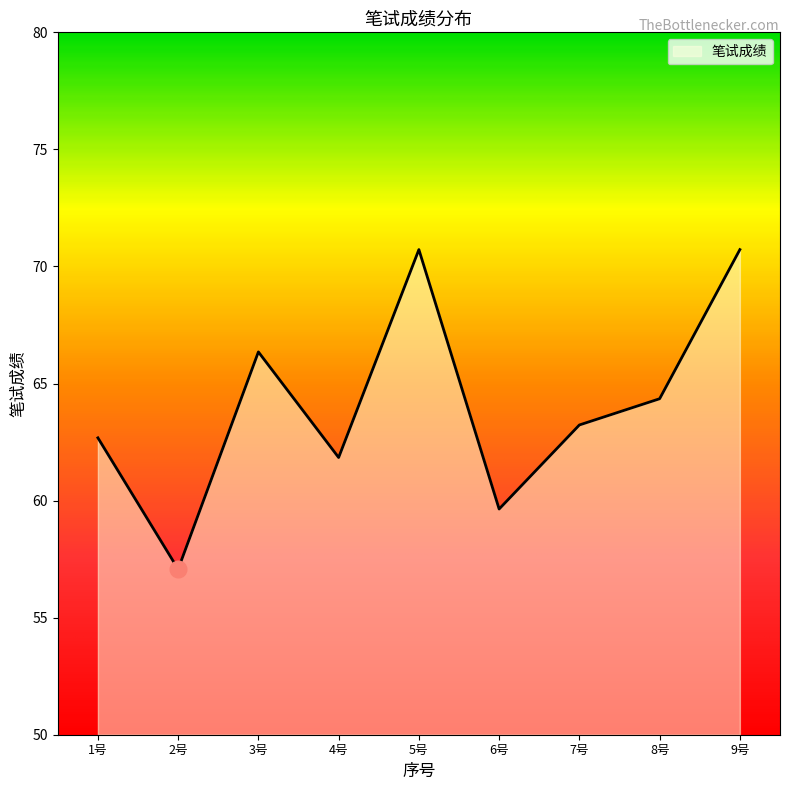

Does the chart display data point markers on the line(s)?

No